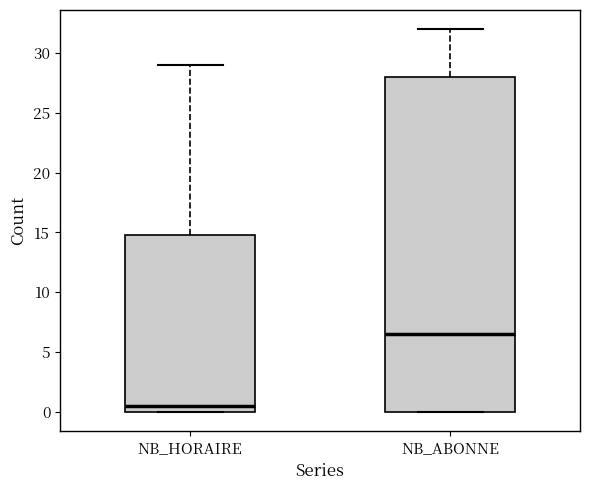

Comparing the boxes themselves (not the whiskers), which one is the tallest?

NB_ABONNE